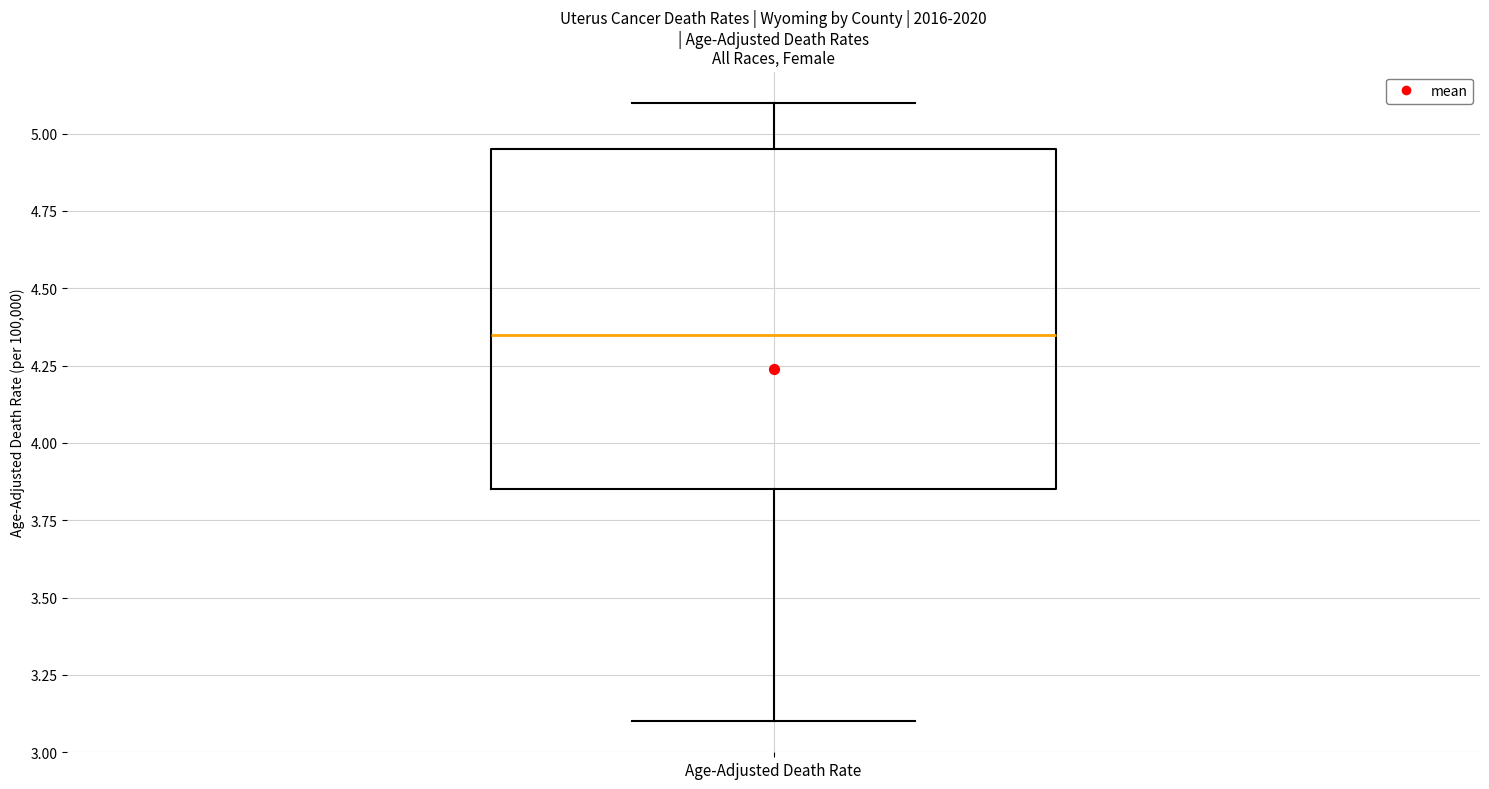

Where does the median line of the box for Age-Adjusted Death Rate sit on the y-axis? The values are not printed on the chart, so give them approximately, as read against the axis.

4.35